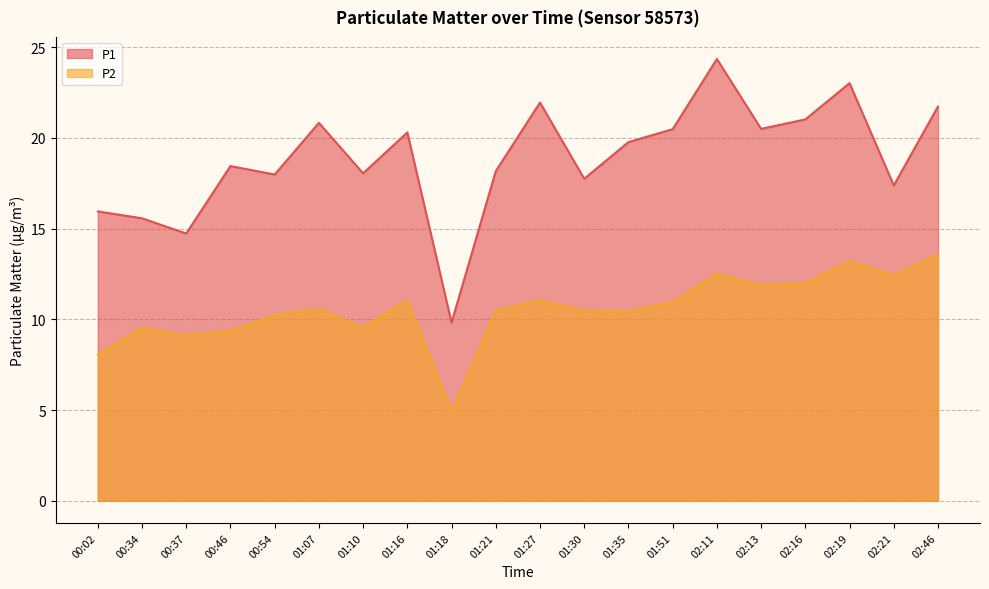

Which series changed the most between 01:51 and 02:19?

P1